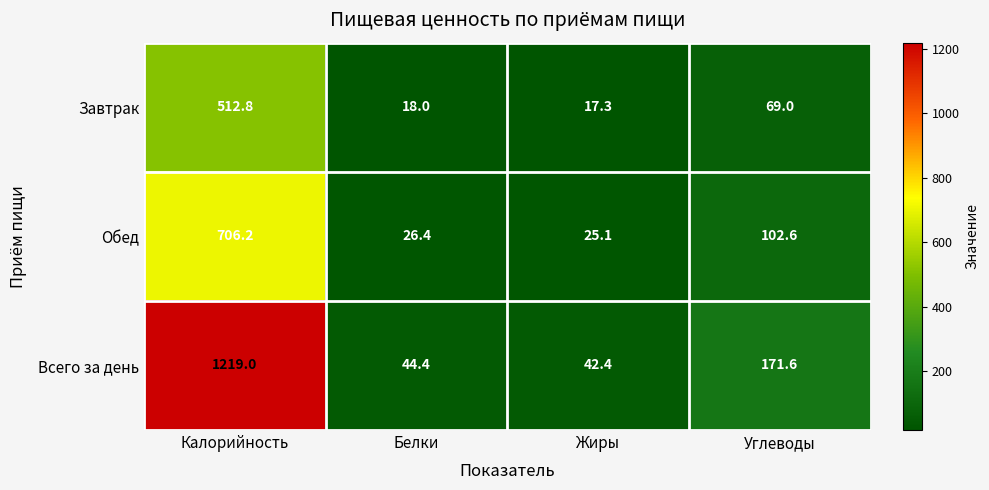

Reading left to right, extract all data points from this chart.

Завтрак: 512.8	18.0	17.3	69.0
Обед: 706.2	26.4	25.1	102.6
Всего за день: 1219.0	44.4	42.4	171.6